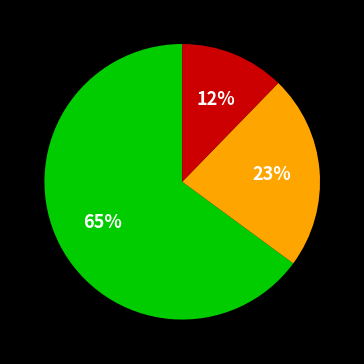

To the nearest percent, what is the average slice percentage?

33%